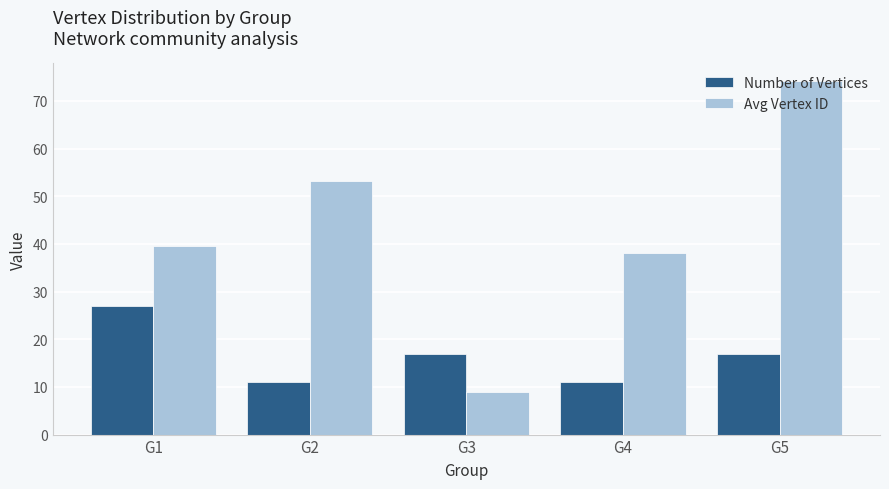

Reading left to right, transcribe all the data shown in this chart.

Number of Vertices: 27.0	11.0	17.0	11.0	17.0
Avg Vertex ID: 39.6	53.1	9.0	38.0	74.2